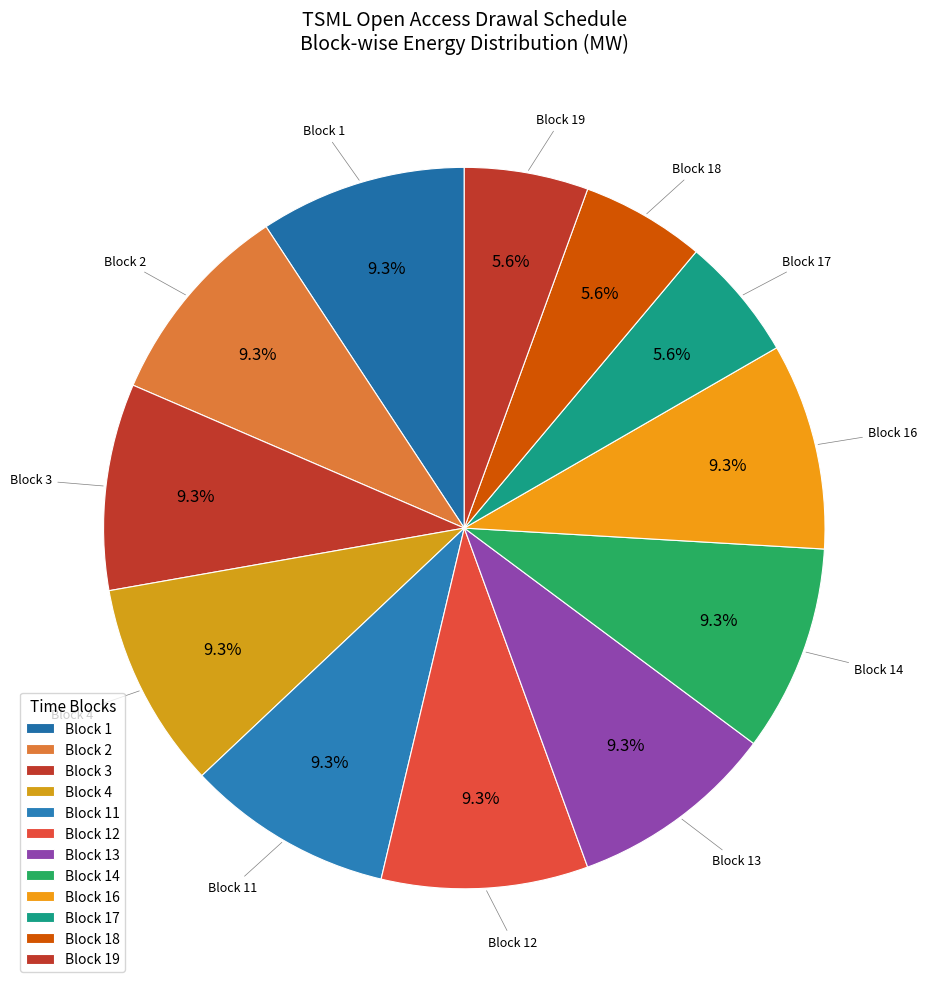

Is there a majority slice in this chart?

No